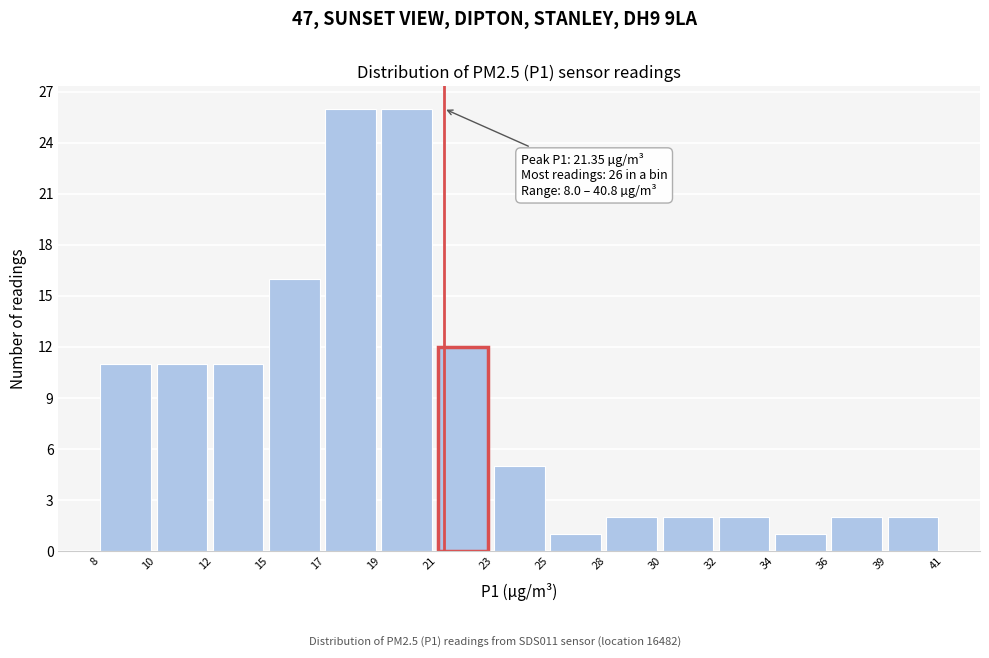

Reading left to right, extract all data points from this chart.

11	11	11	16	26	26	12	5	1	2	2	2	1	2	2